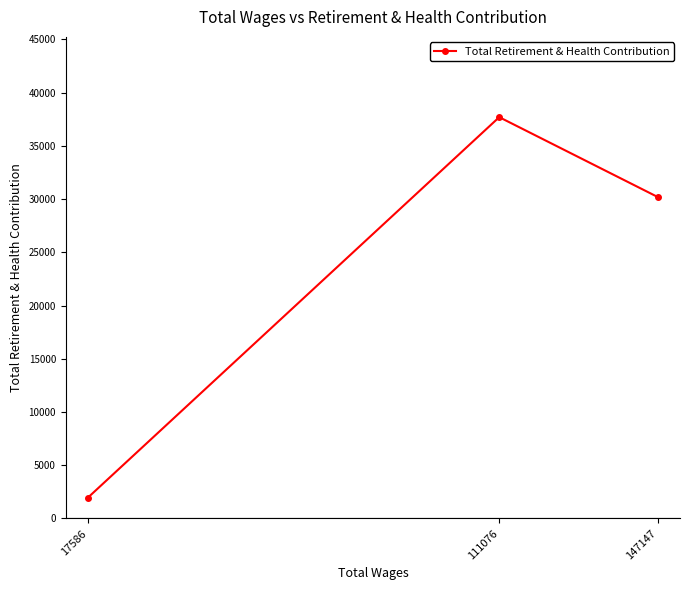

What is the difference between the values at 147147 and 111076?

7512